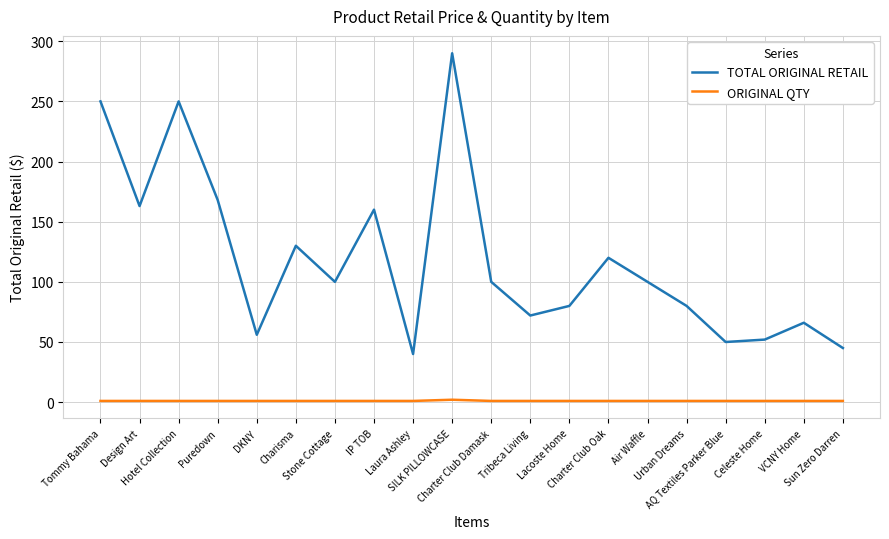

At which category does TOTAL ORIGINAL RETAIL reach its first local valley?

Design Art